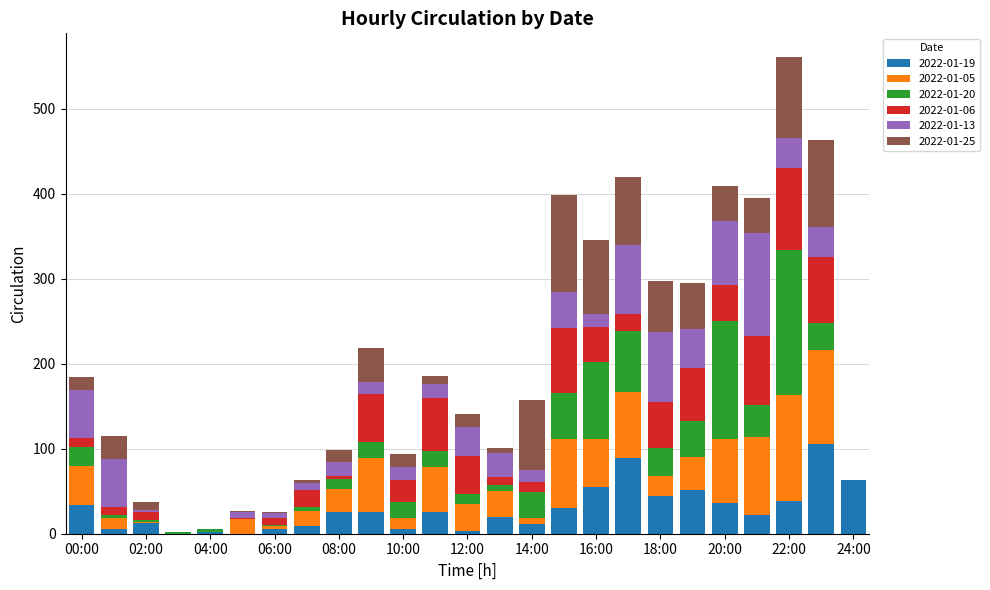

What is the label of the 7th bar from the right?

18:00